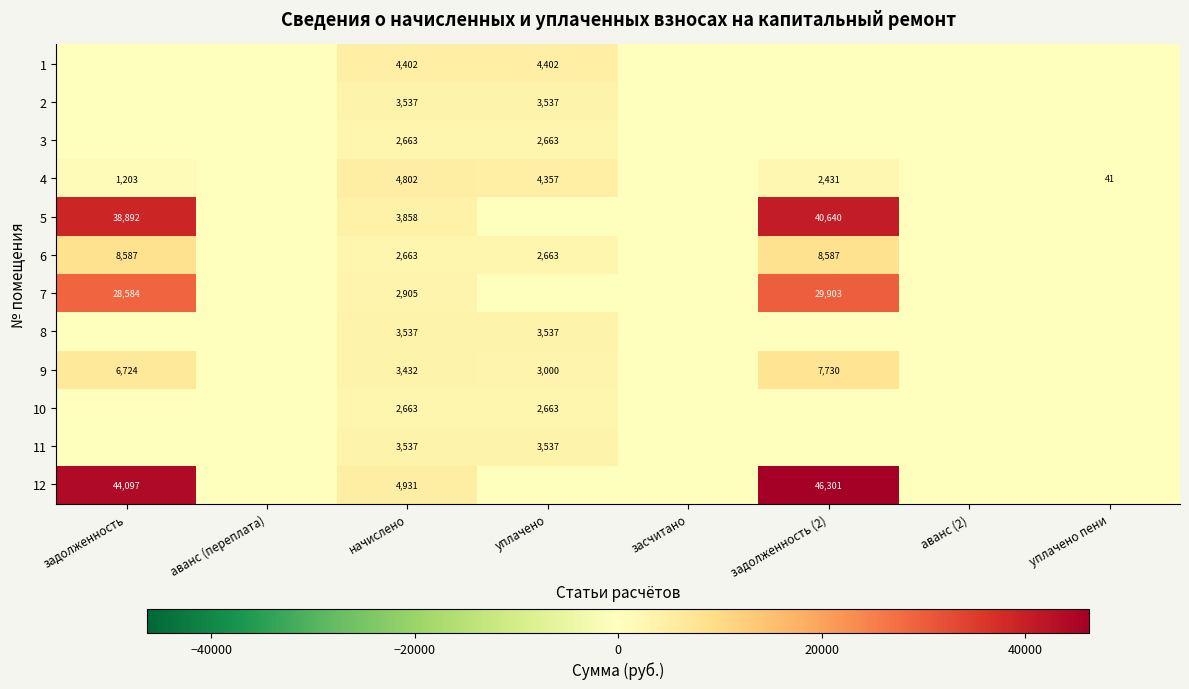

What is the sum of the 4 values at уплачено пени and уплачено?

4398.1